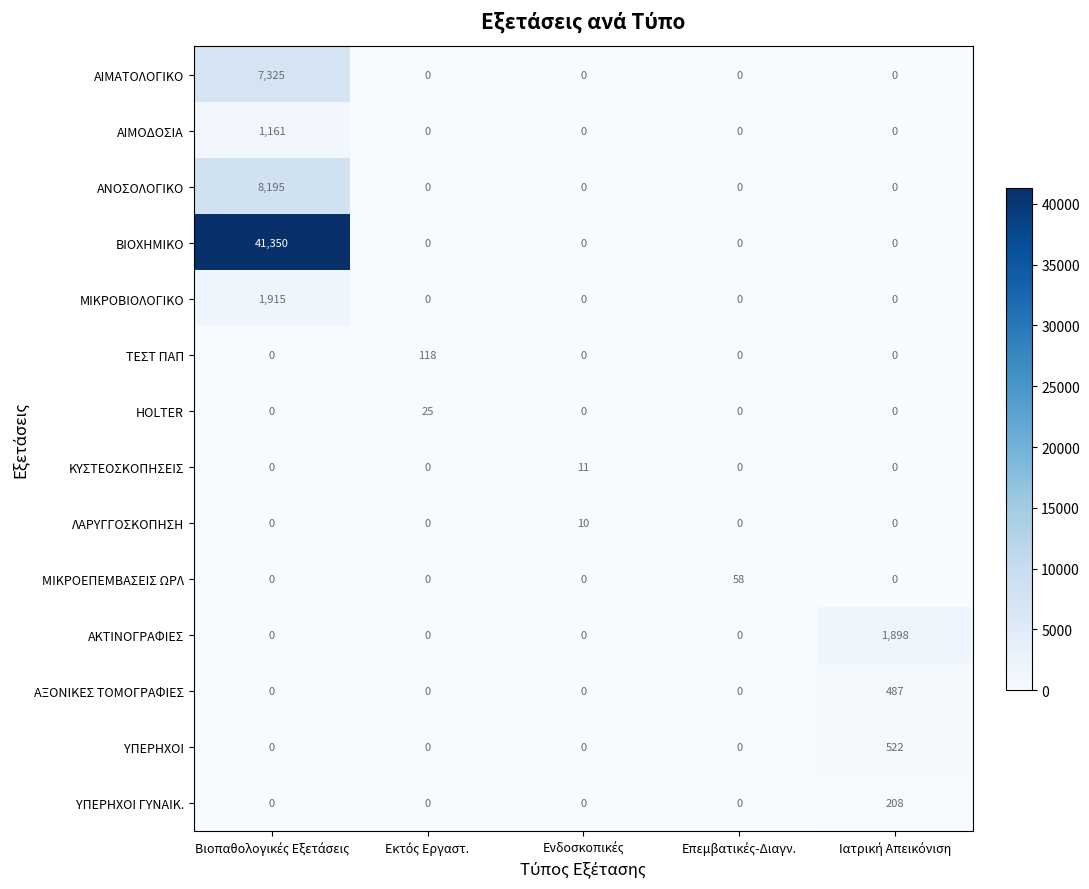

What is the difference between the maximum and minimum values in the ΑΙΜΟΔΟΣΙΑ series?

1161